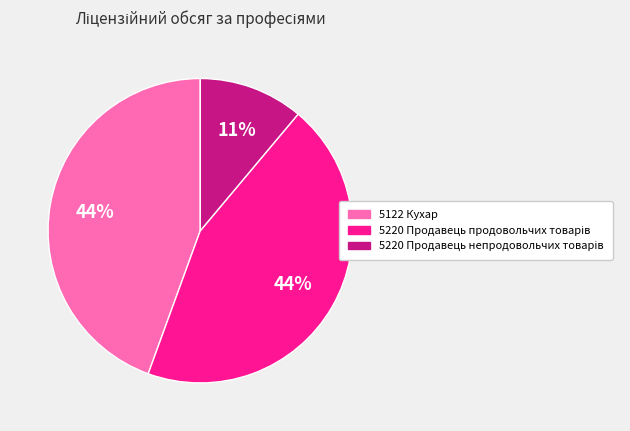

To the nearest percent, what portion does 5122 Кухар represent?

44%